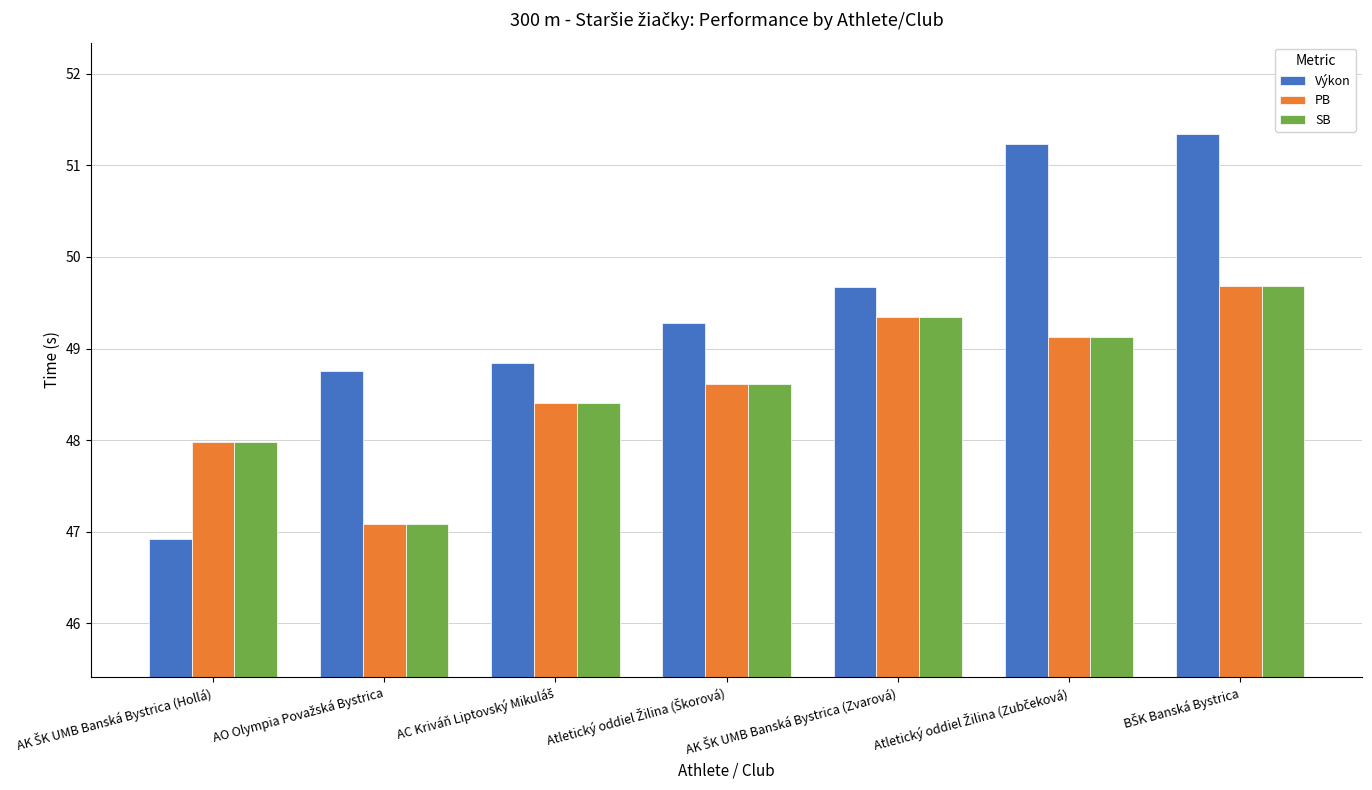

What is the sum of all SB values?

340.2